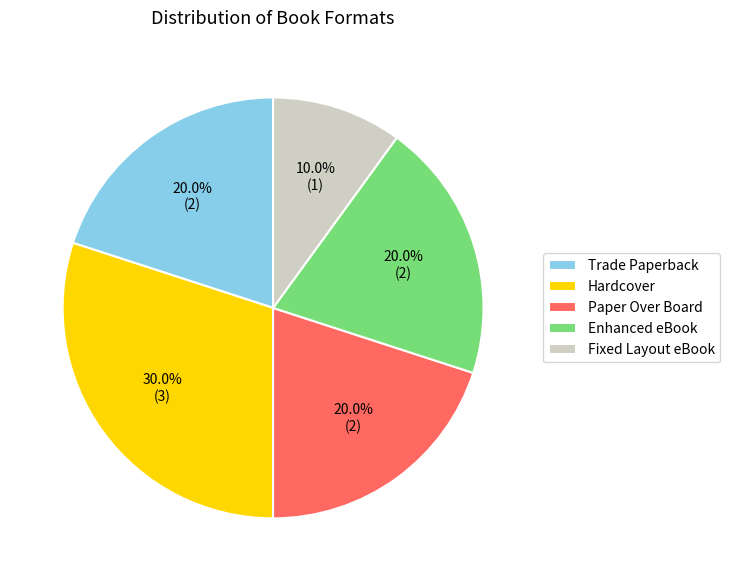

To the nearest percent, what percentage of the pie is Paper Over Board?

20%